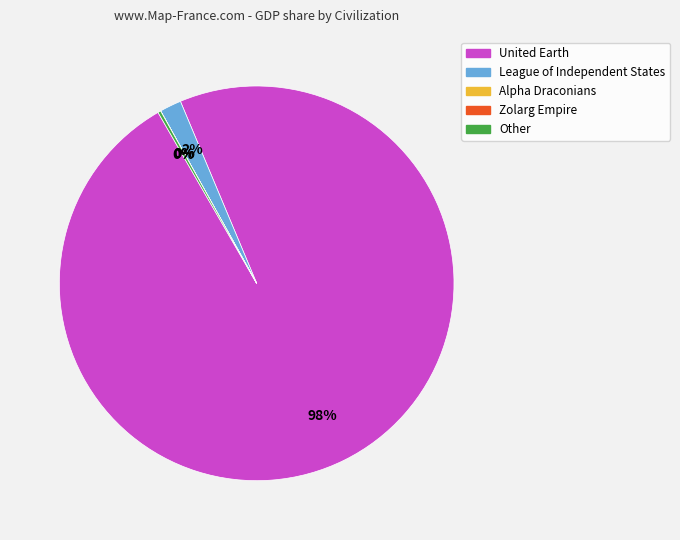

True or false: League of Independent States accounts for 8% of the total.

False